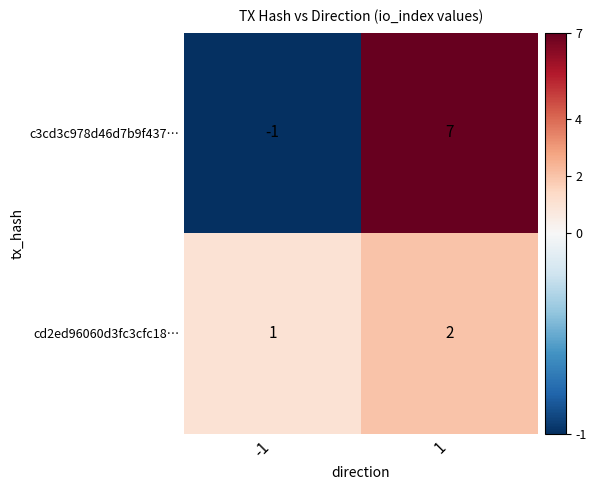

Reading left to right, list all the values displayed in this chart.

c3cd3c978d46d7b9f437…: -1	7
cd2ed96060d3fc3cfc18…: 1	2